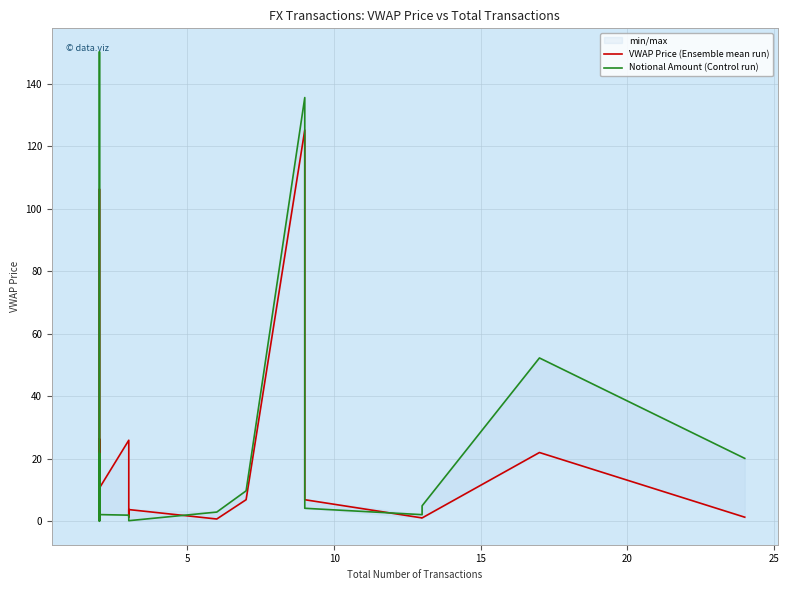

Reading left to right, list all the values displayed in this chart.

VWAP Price (Ensemble mean run): 9.2	106.3	10.6	1.5	26.3	4.8	3.7	10.3	10.7	25.9	1.3	3.8	0.7	6.9	125.2	6.9	1.1	1.1	22.0	1.3
Notional Amount (Control run): 0.4	150.2	0.0	0.0	21.7	1.3	0.8	0.3	2.1	2.0	0.9	0.2	3.0	9.7	135.6	4.2	2.1	5.0	52.3	20.1